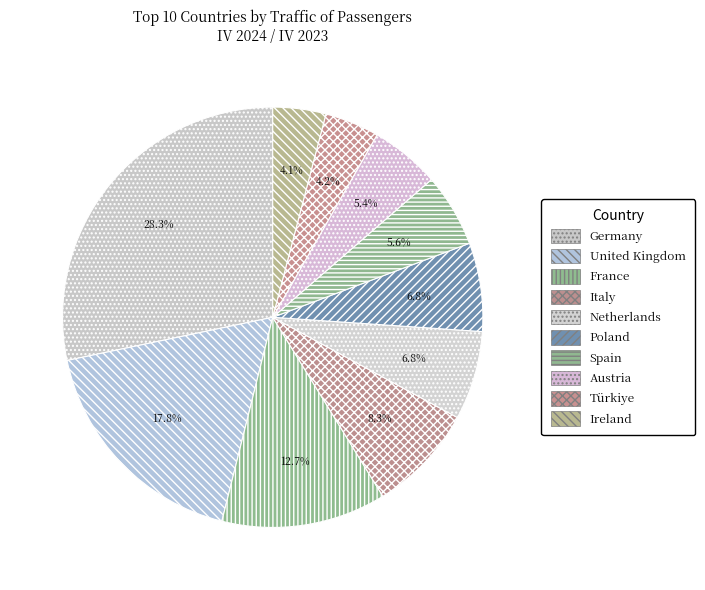

How many segments does this pie chart have?

10